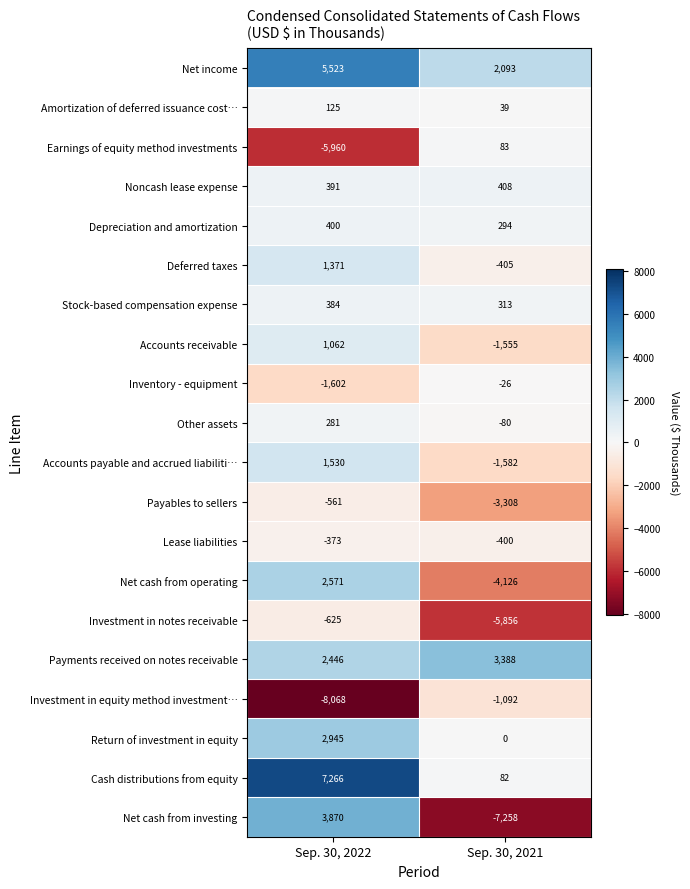

What is the total value across all series at Sep. 30, 2021?

-18988